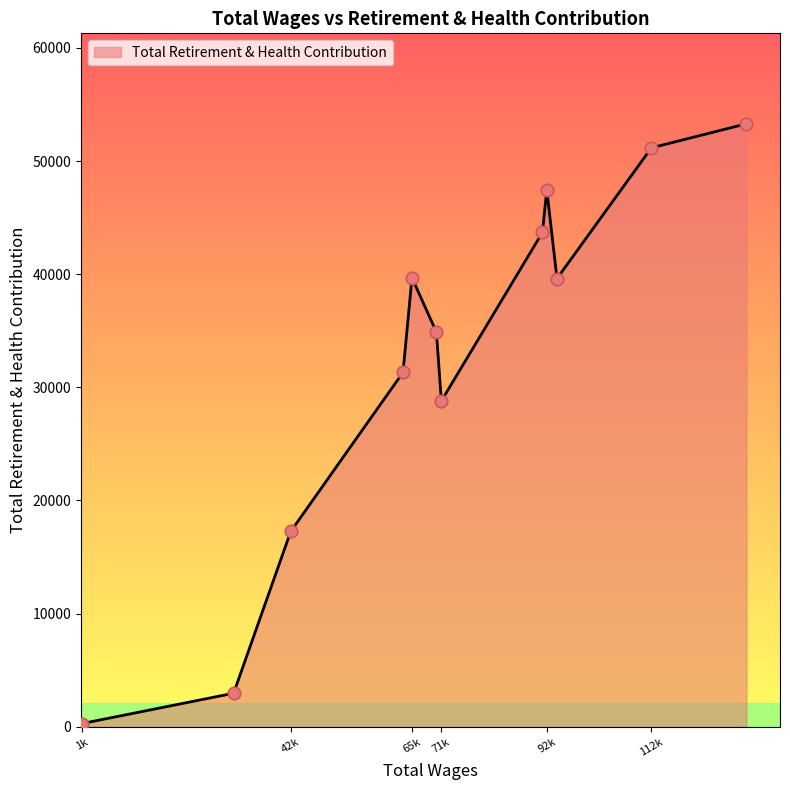

What is the maximum value shown in the chart?

53292